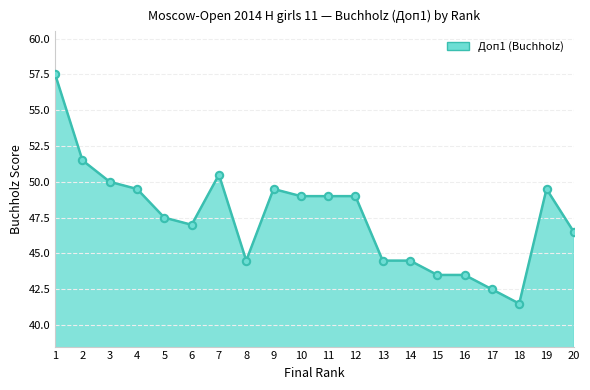

What is the change in value from 7 to 11?

-1.5